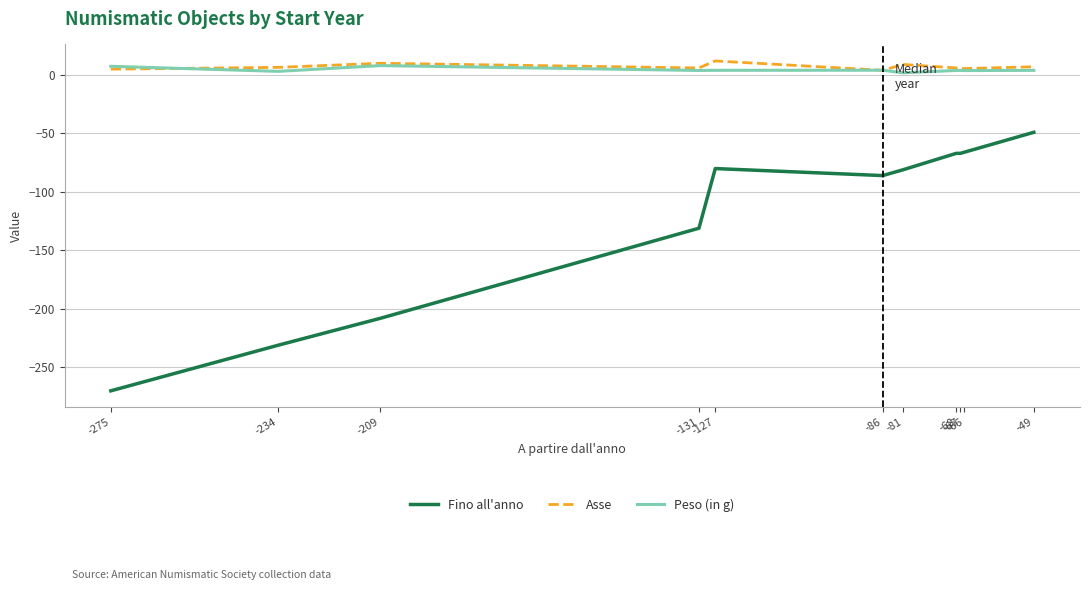

At which label is Fino all'anno closest to -159?

-131